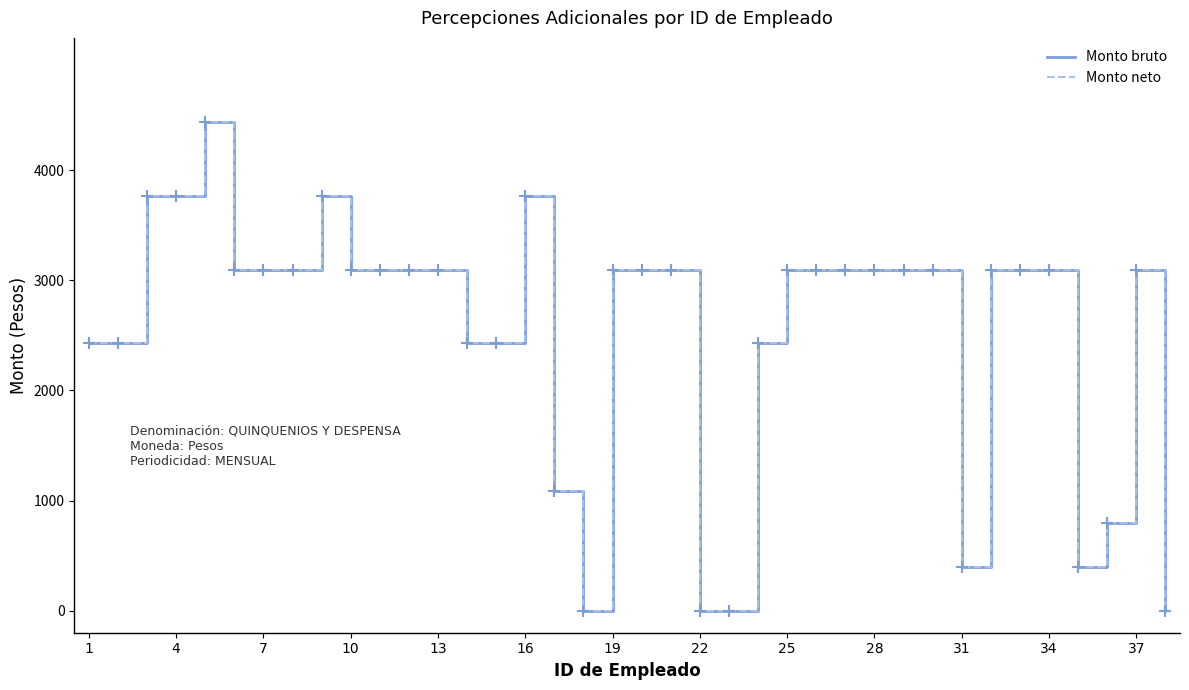

Is this an area chart (filled region under the line)?

No